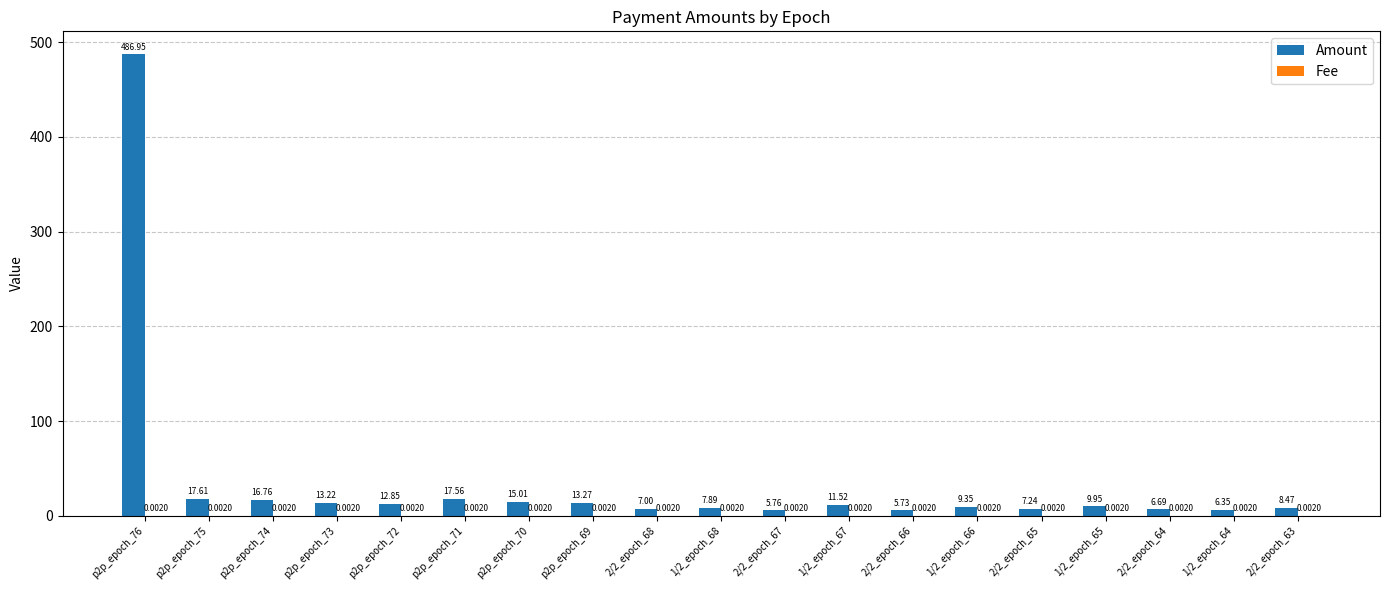

At which category is the sum across all series the highest?

p2p_epoch_76